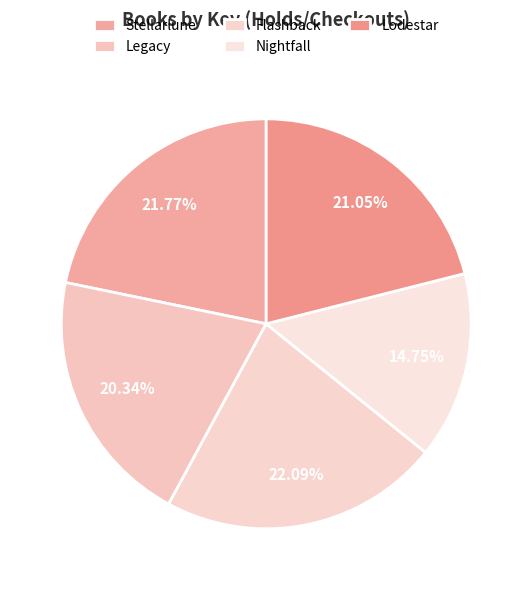

Is there any slice that represents more than half of the pie?

No